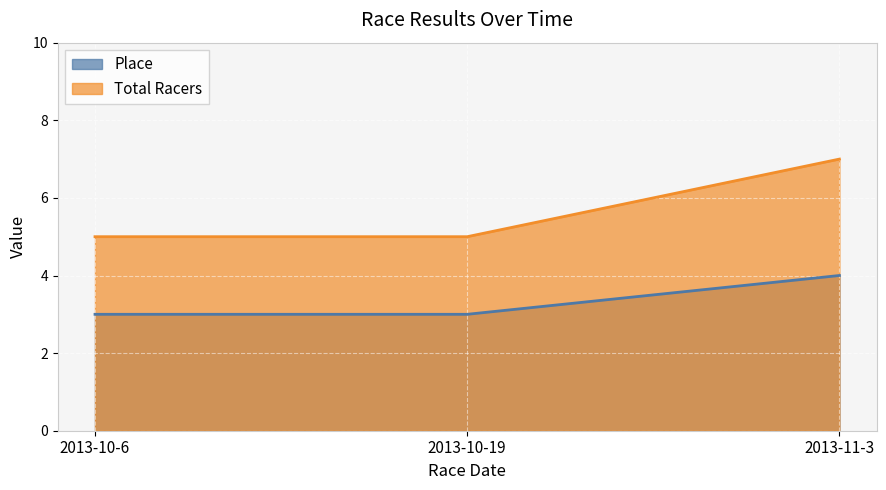

Reading left to right, what are all the values shown in this chart?

Place: 3	3	4
Total Racers: 5	5	7